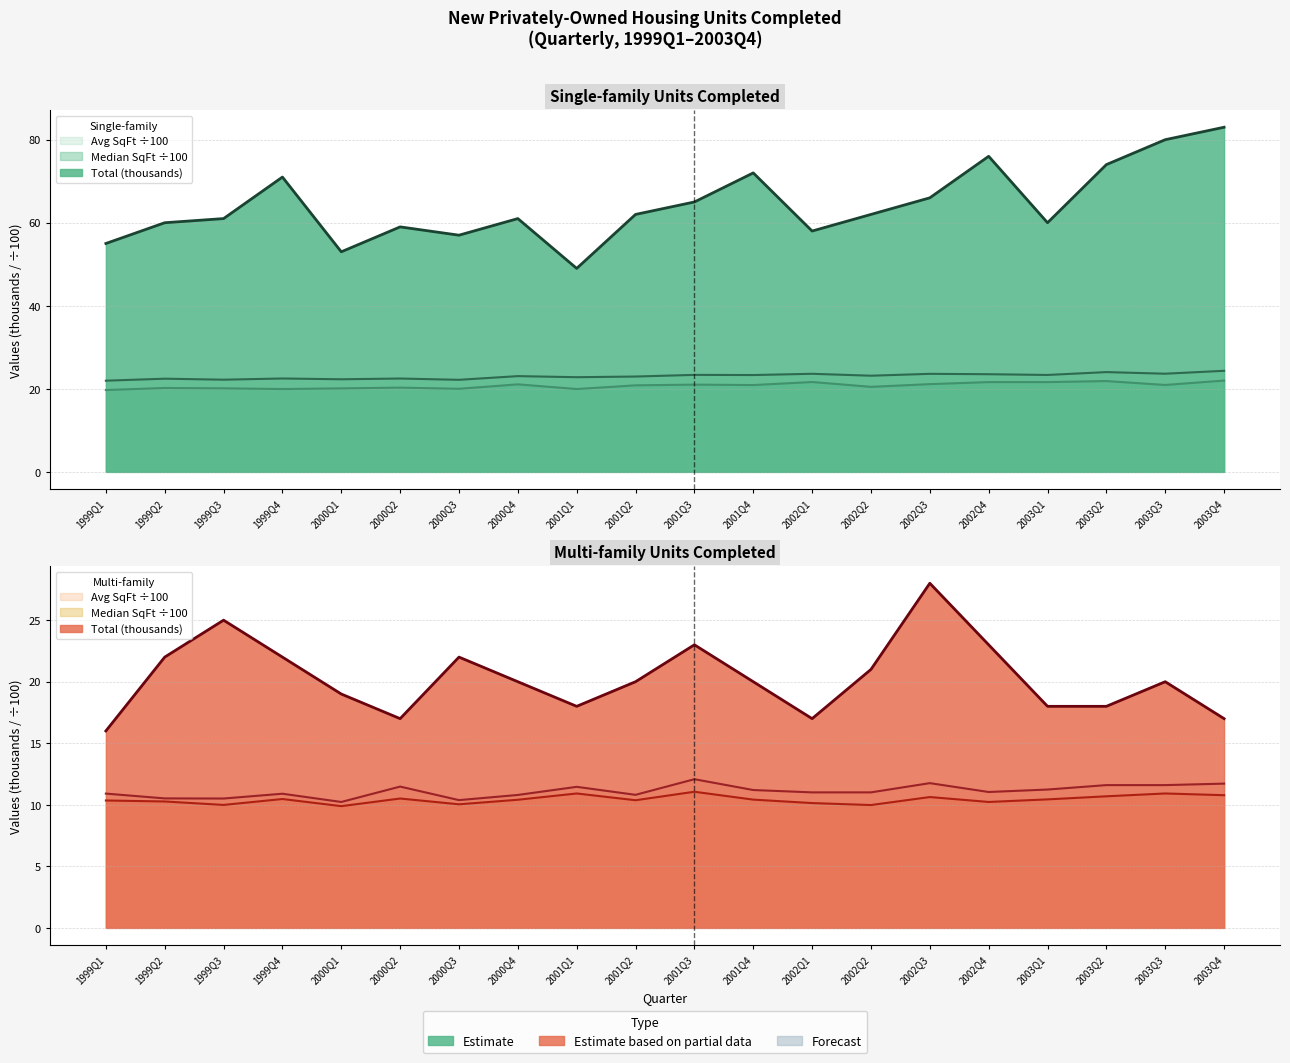

What is the label of the 3rd point from the left?

1999Q3